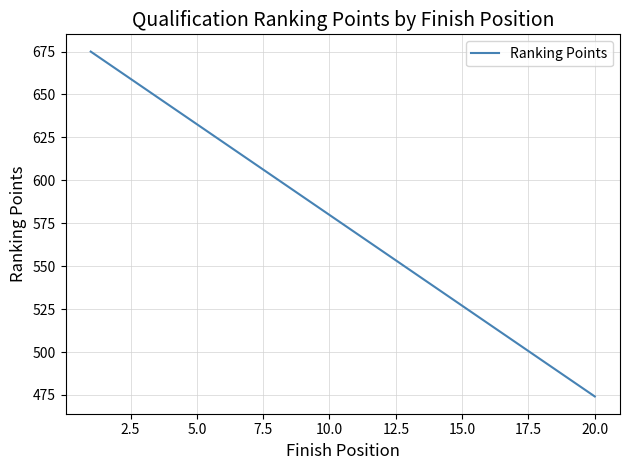

Count the number of values greater than 579.

10